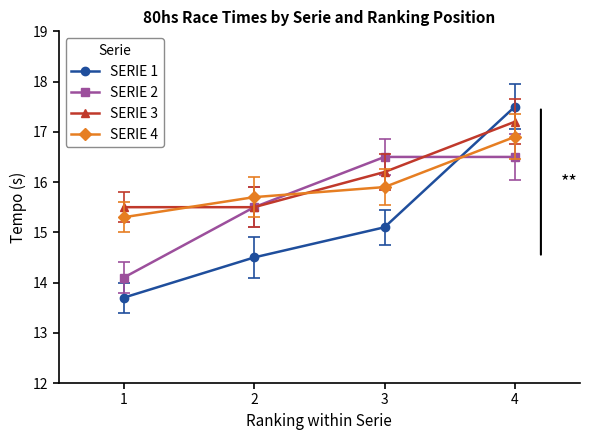

Reading left to right, list all the values displayed in this chart.

SERIE 1: 13.7	14.5	15.1	17.5
SERIE 2: 14.1	15.5	16.5	16.5
SERIE 3: 15.5	15.5	16.2	17.2
SERIE 4: 15.3	15.7	15.9	16.9